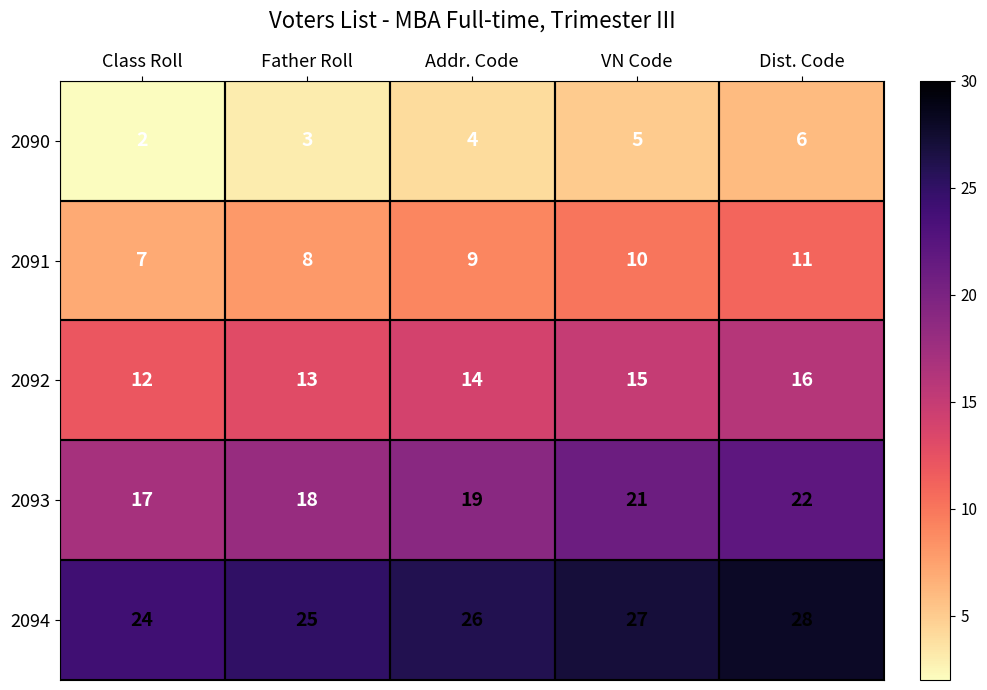

How many 2092 values are between 13 and 15?

3